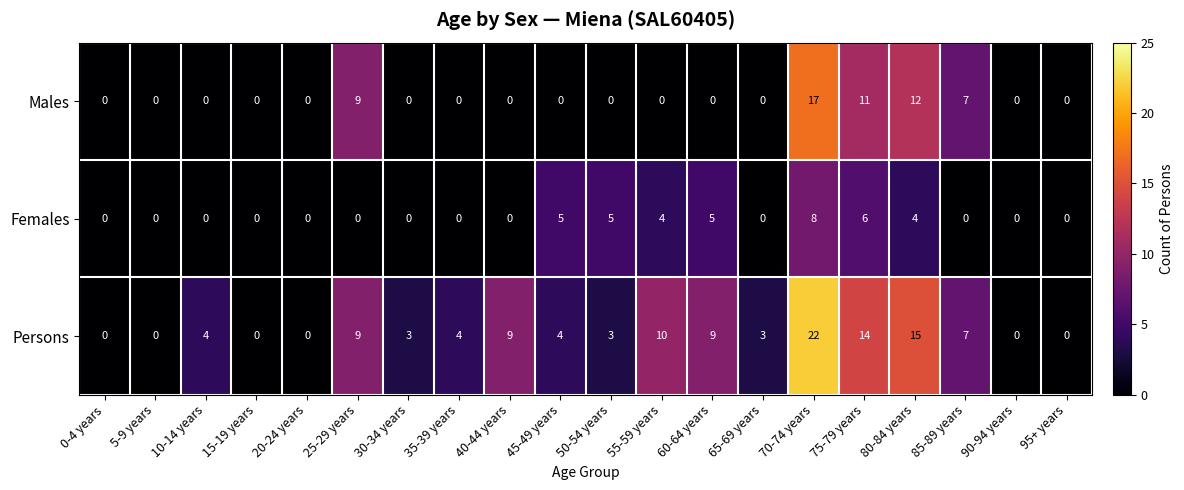

Rank the series by their maximum value, from lowest to highest.

Females, Males, Persons